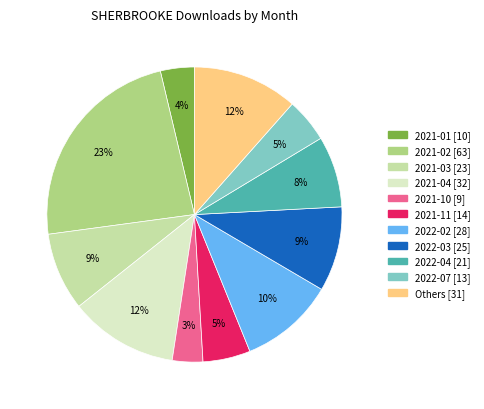

Is there a majority slice in this chart?

No